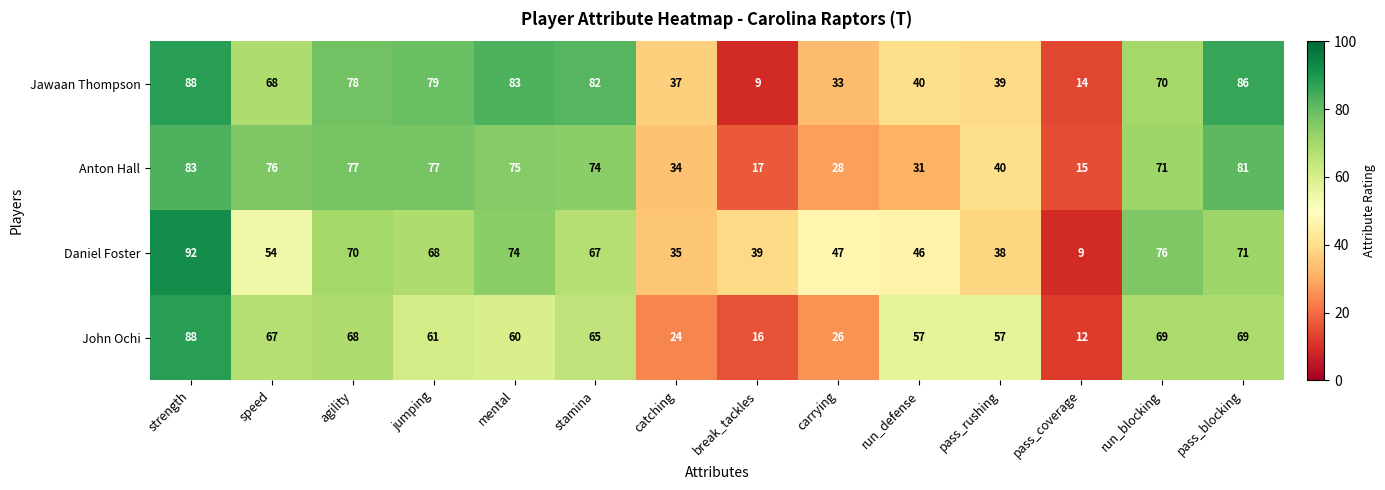

At jumping, list the series in order from largest to smallest.

Jawaan Thompson, Anton Hall, Daniel Foster, John Ochi